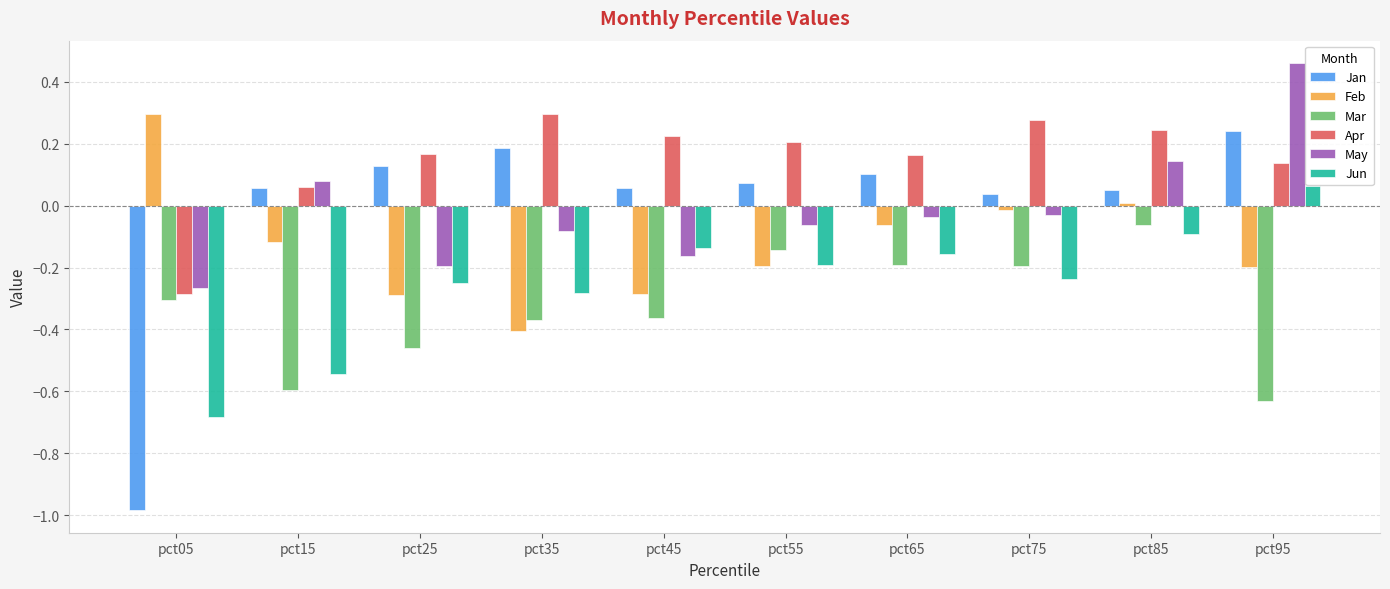

What is the sum of all Jun values?

-2.5